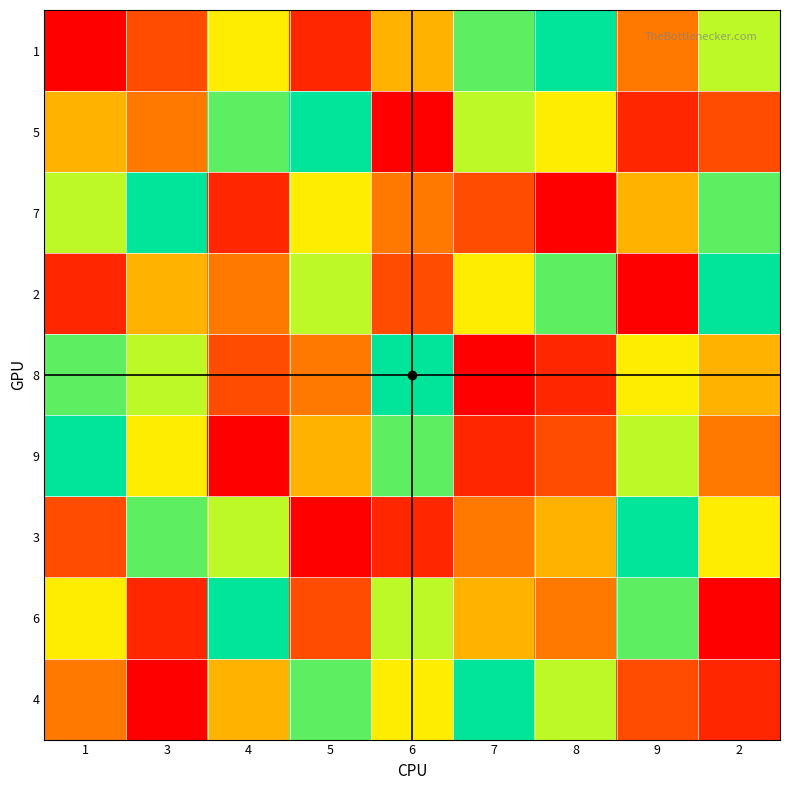

What is the spread (max minus min) of values at 9?

8